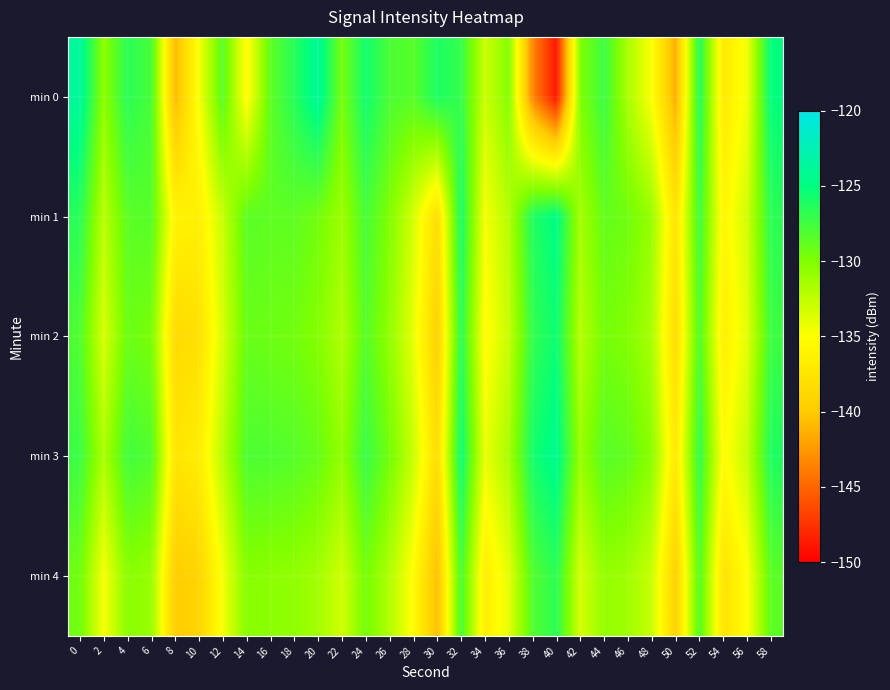

Which series has the widest spread of values?

min 0